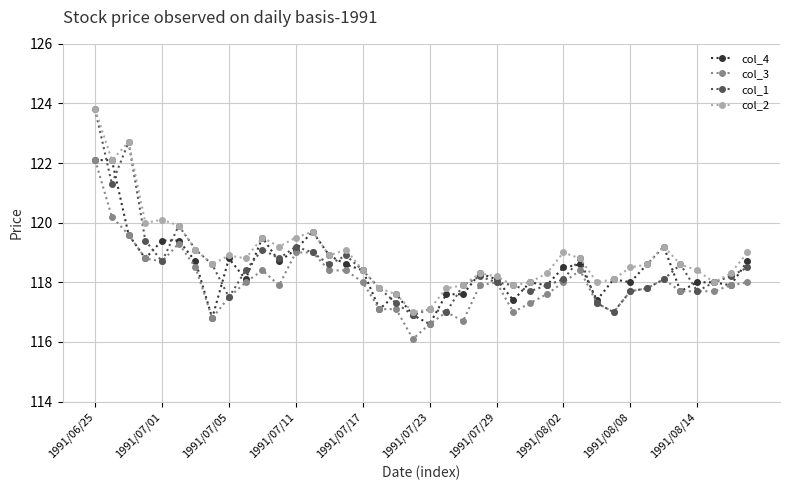

True or false: col_2 has more than 2 points higher than both neighbors.

True